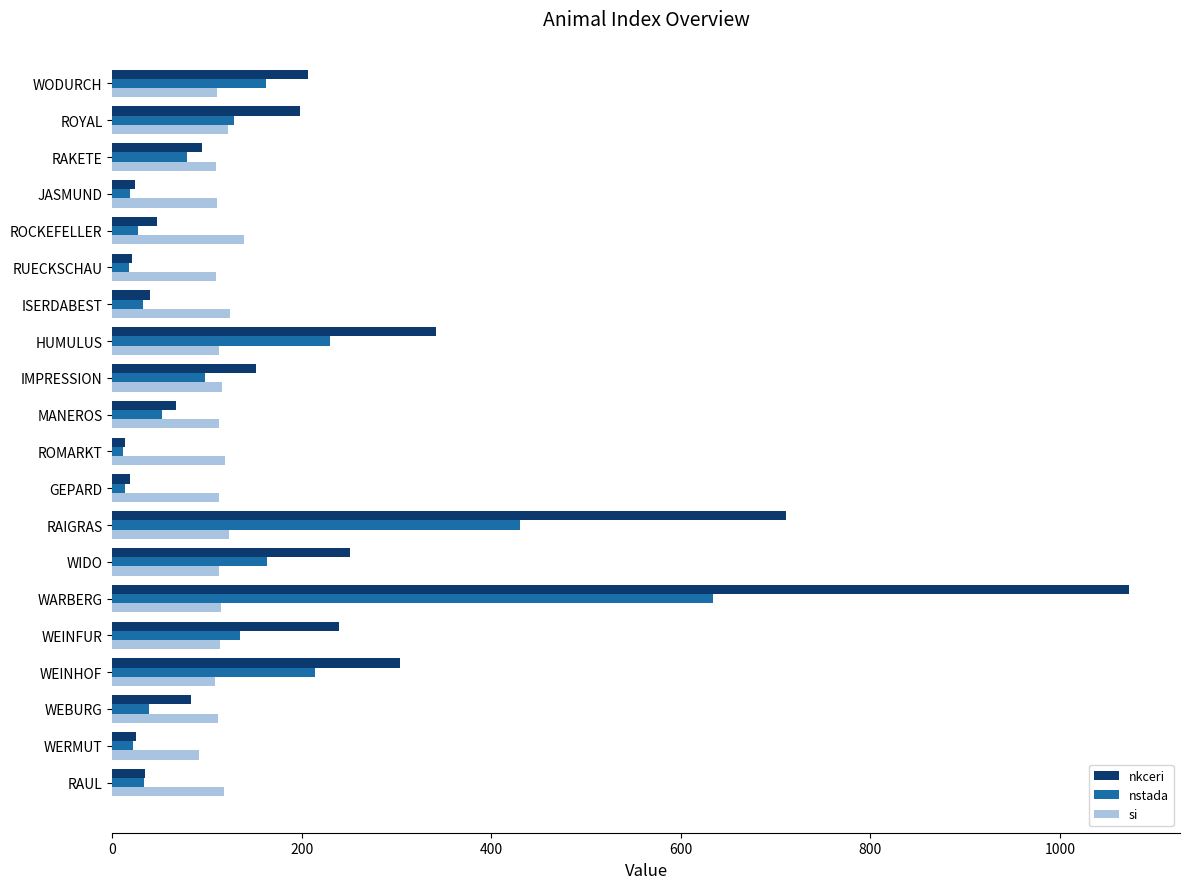

Is it true that si equals 200 at ROMARKT?

False